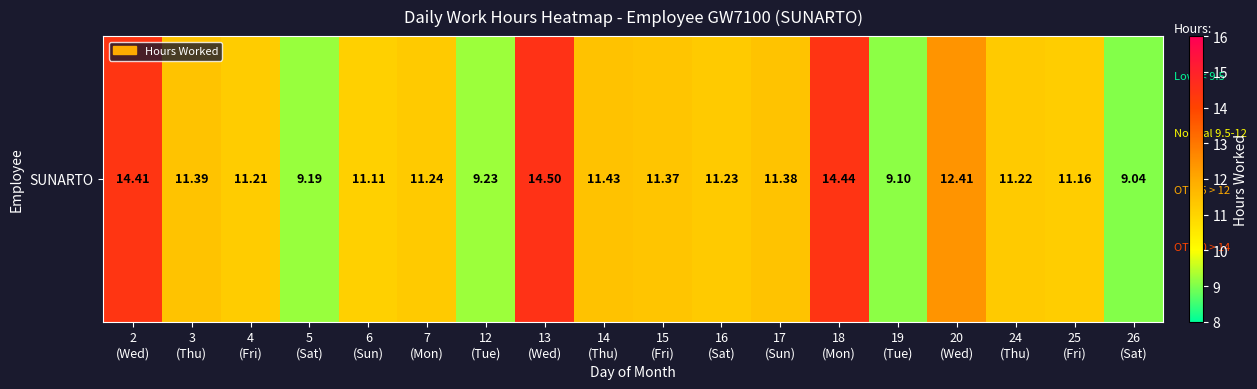

Between 19
(Tue) and 4
(Fri), which is larger?

4
(Fri)